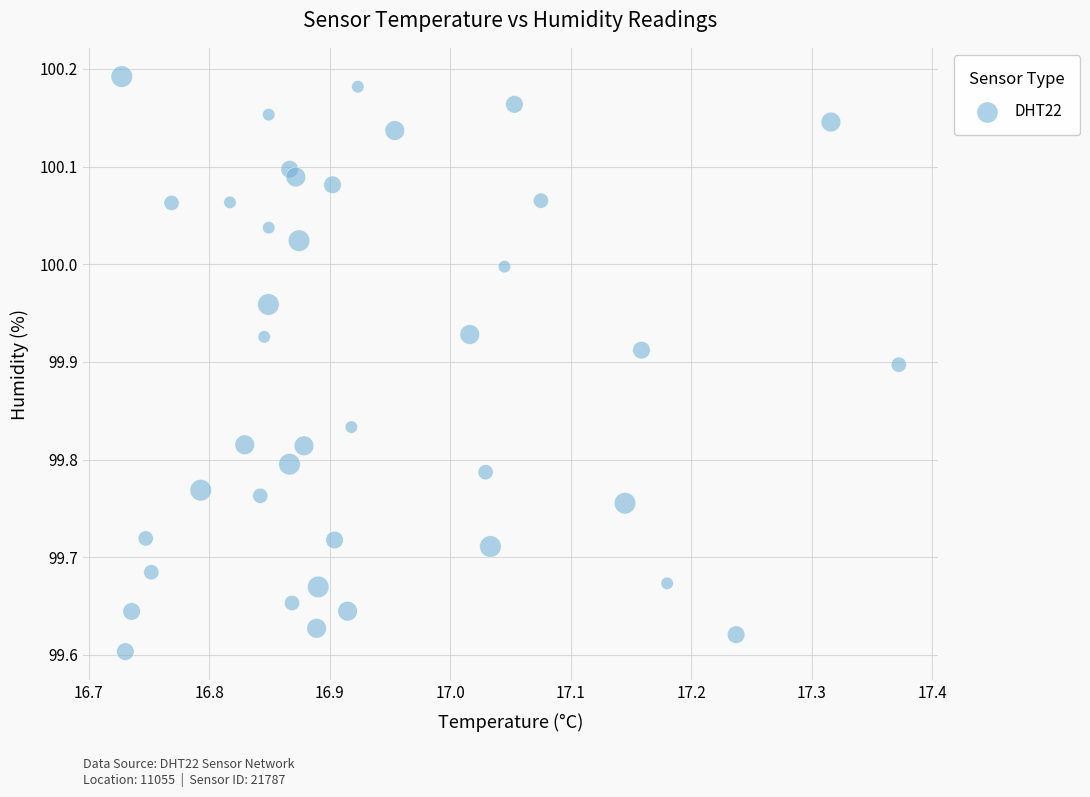

What is the range of X values (max minus min)?

0.6